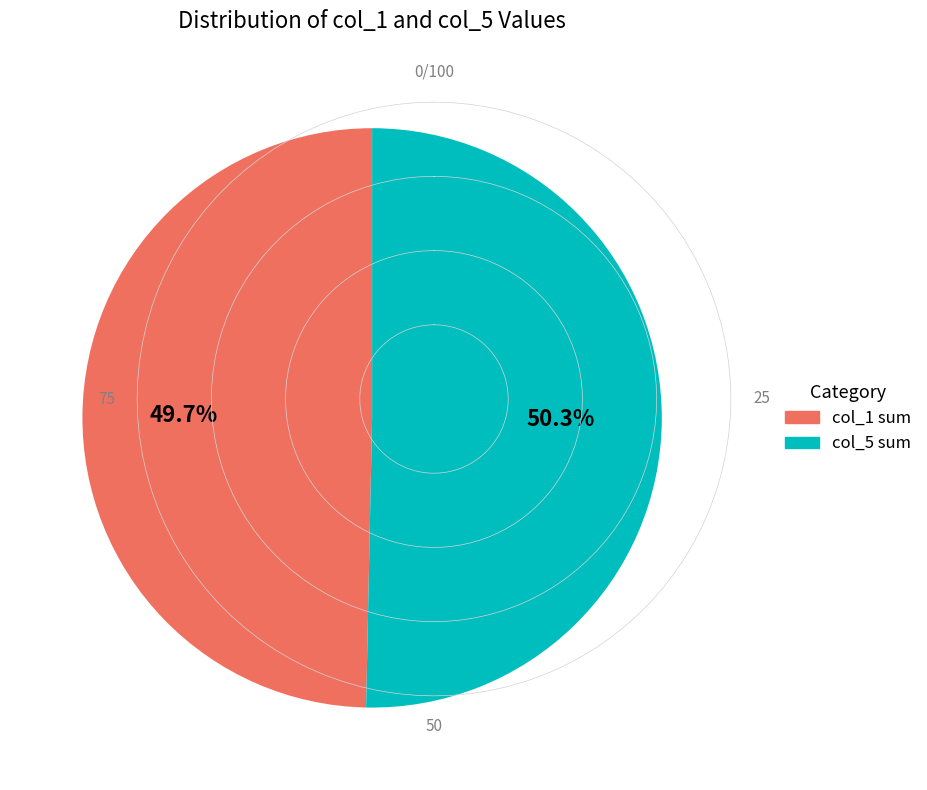

Is there any slice that represents more than half of the pie?

Yes